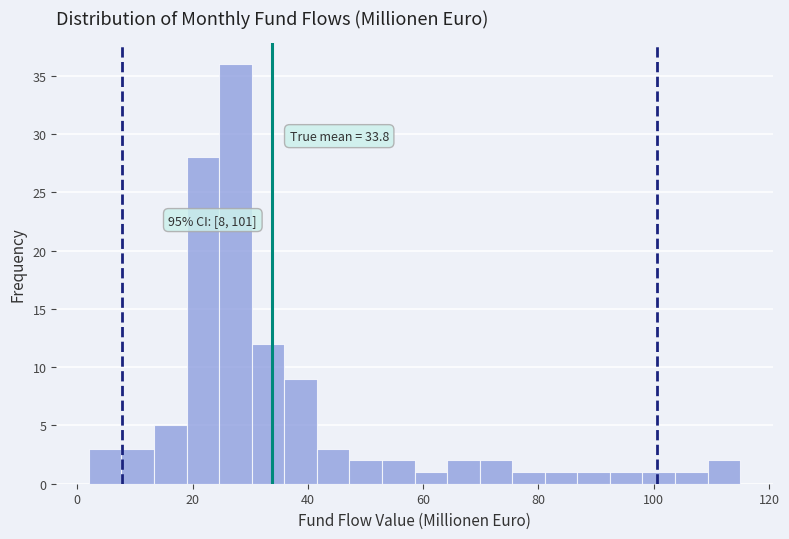

Around what value on the x-axis is the tallest bar? Give the approximate position of its centre, as read against the axis.

28